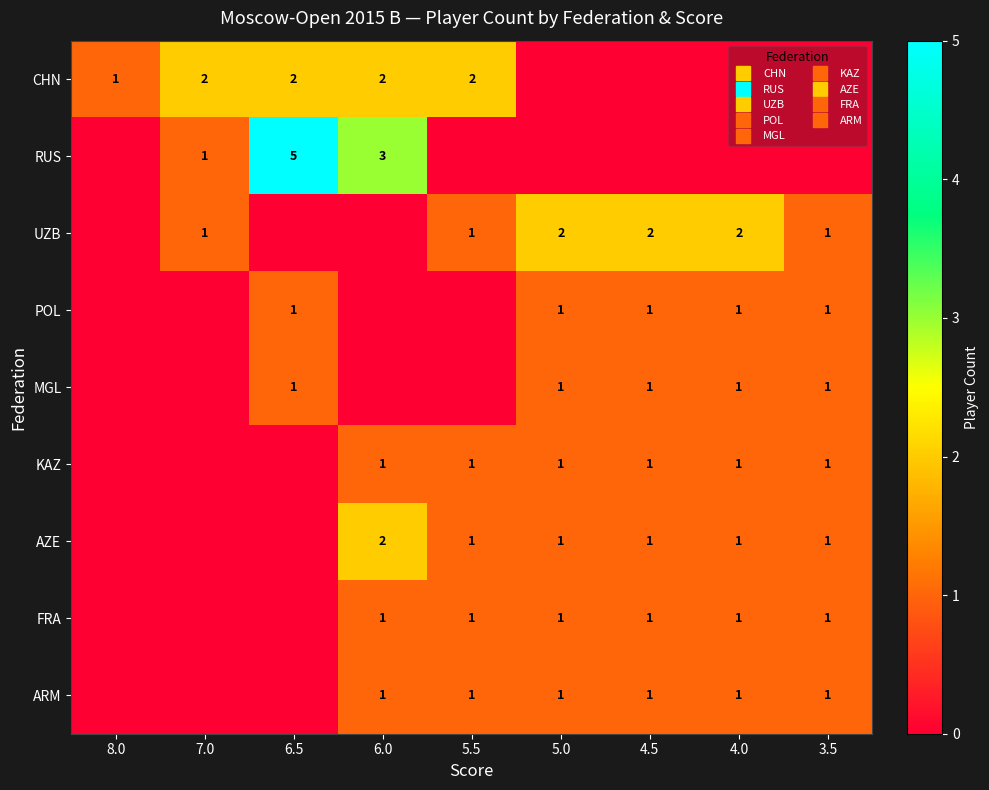

What is the average value of the POL series?

1